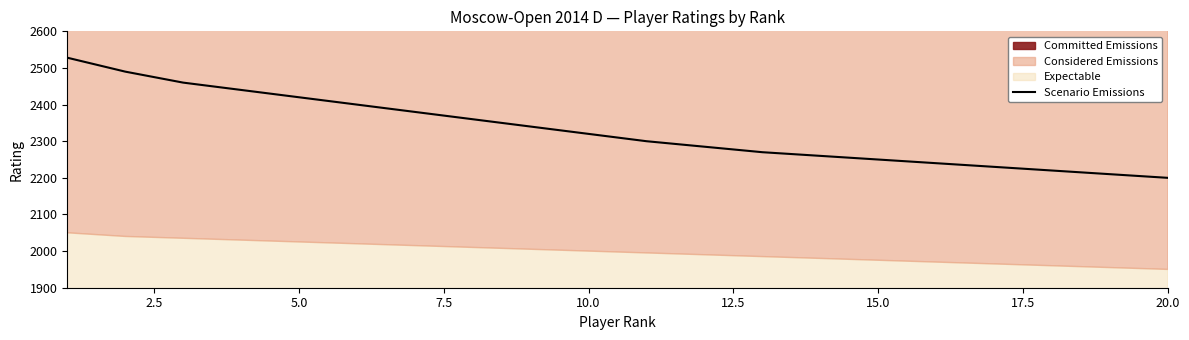

What is the ratio of the value at 7.5 to the value at 9?

1.1